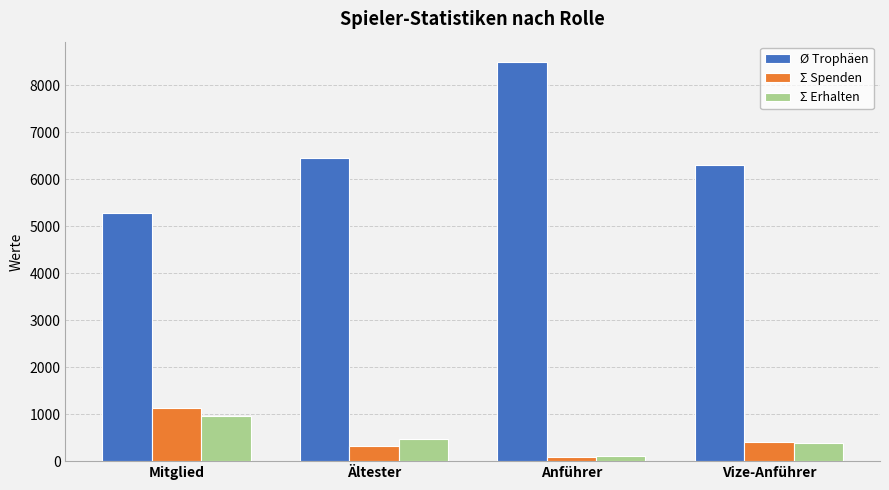

How many bars are there in each group?

3